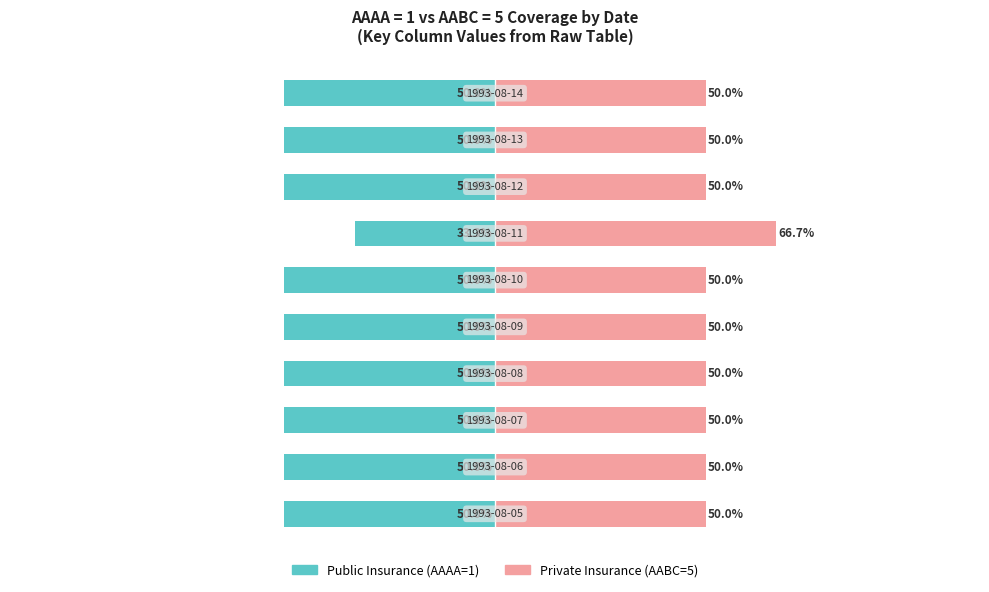

What is the approximate value of Public Insurance at 8?

-50.0